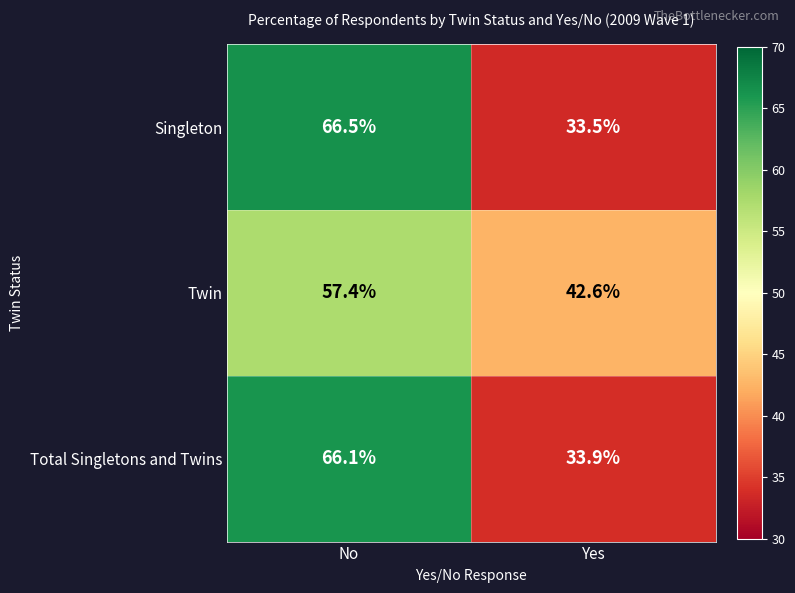

What is the smallest value displayed?

33.5